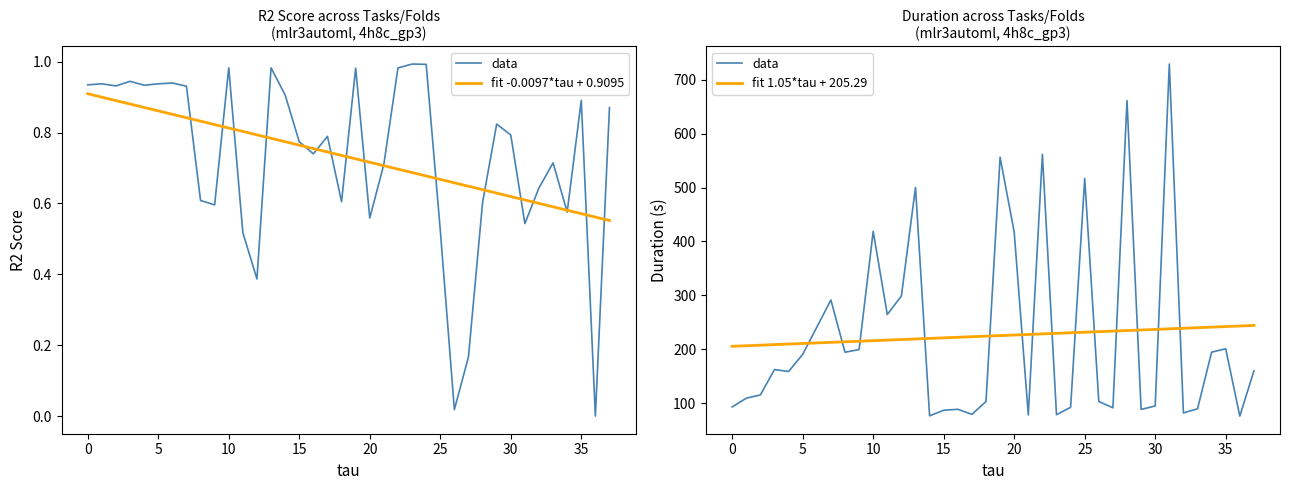

True or false: fit 1.05*tau + 205.29 and fit -0.0097*tau + 0.9095 intersect in this chart.

False